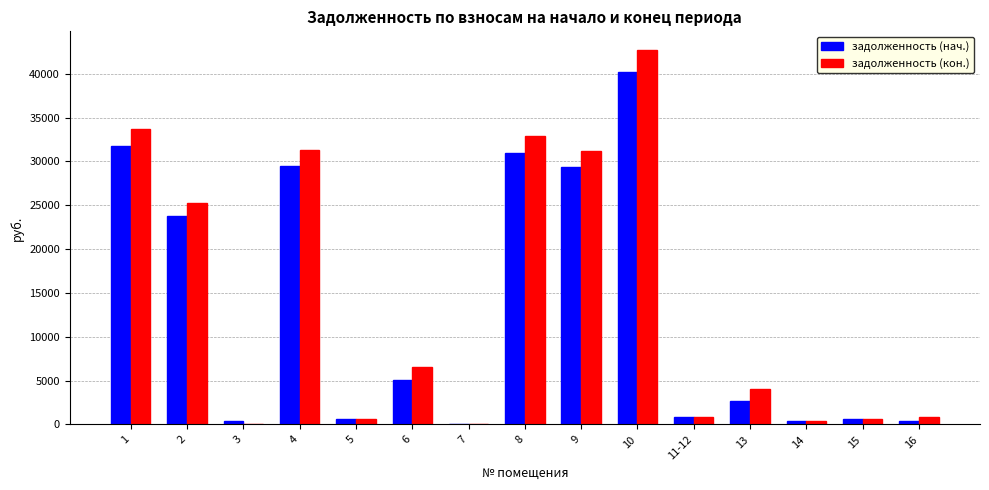

The value of задолженность (нач.) at 1 is 31701.1. True or false?

True